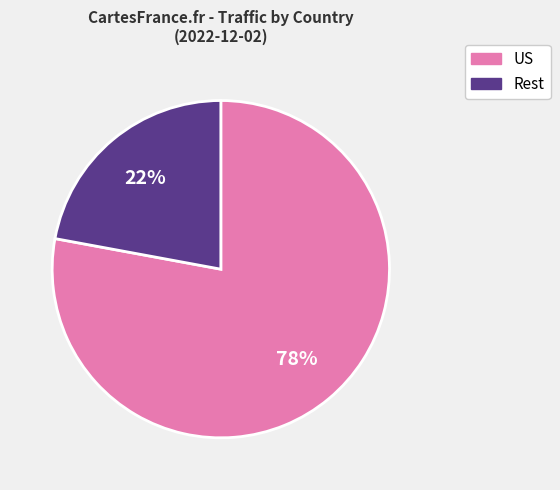

To the nearest percent, what is the average slice percentage?

50%